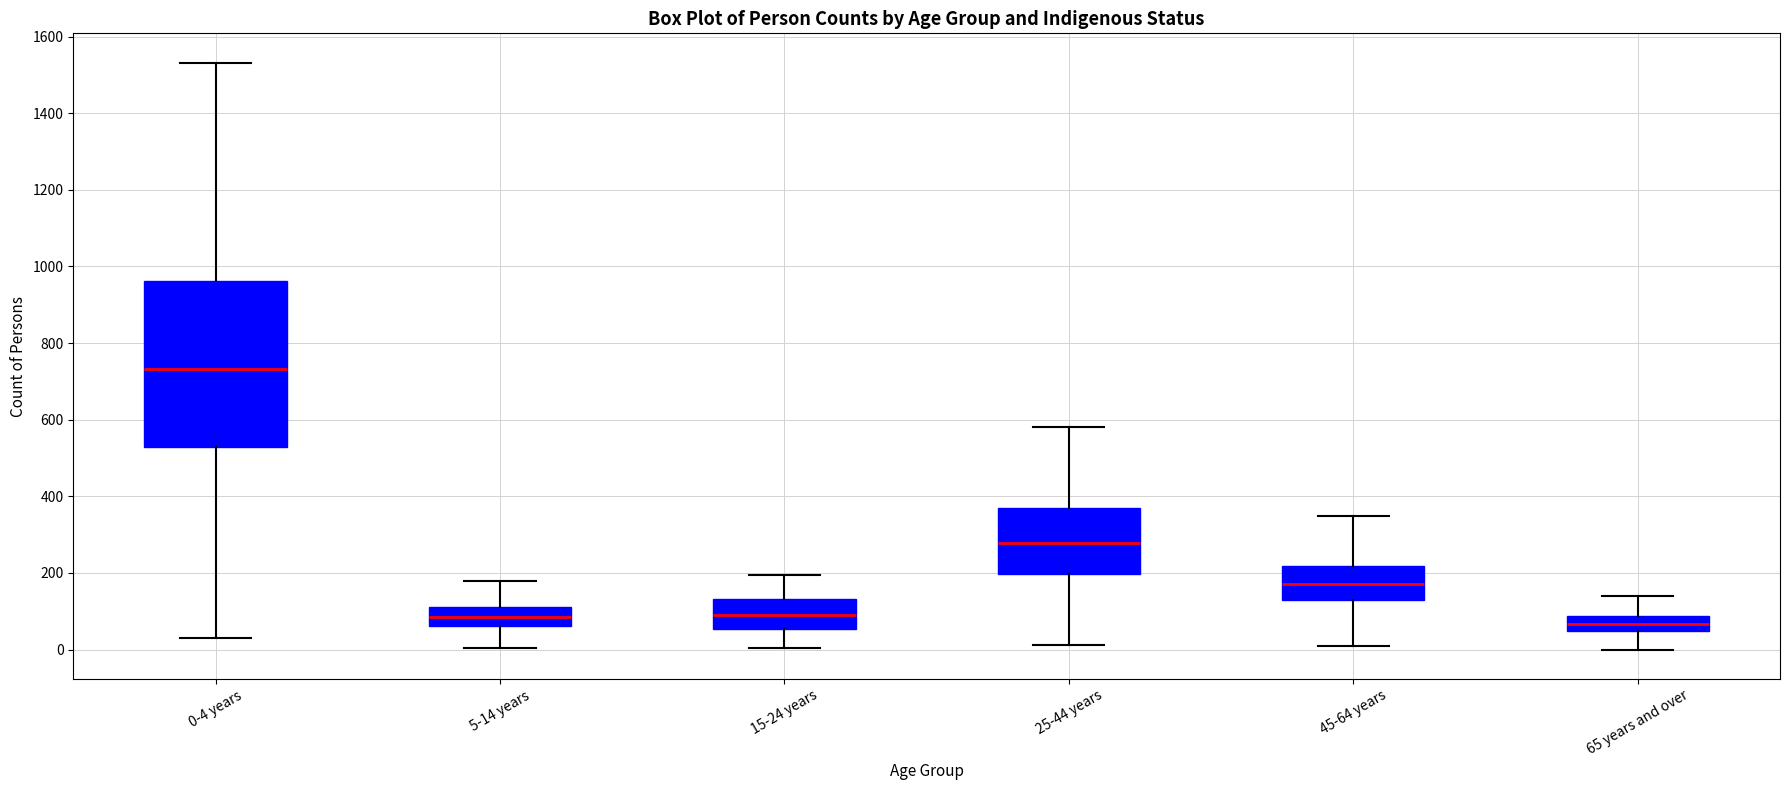

Which box has the highest median line?

0-4 years